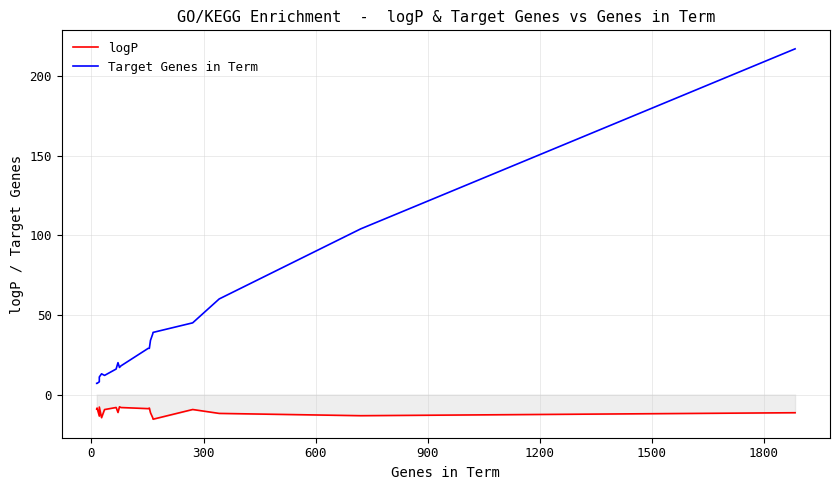

How many values in the logP series exceed -9?

7